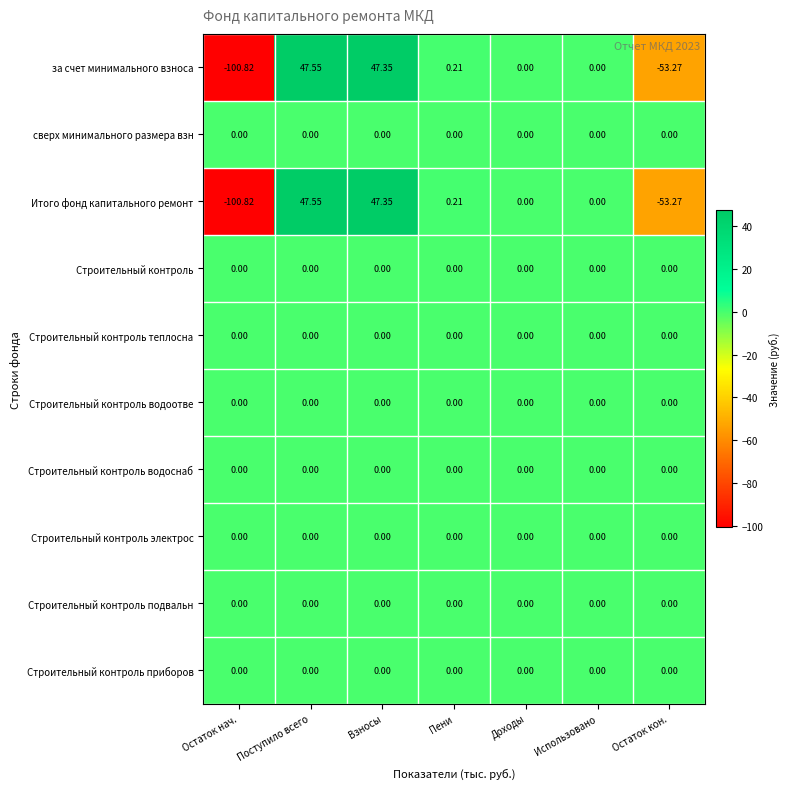

Is the value of за счет минимального взноса at Пени greater than the value of Строительный контроль водоотве at Остаток нач.?

Yes